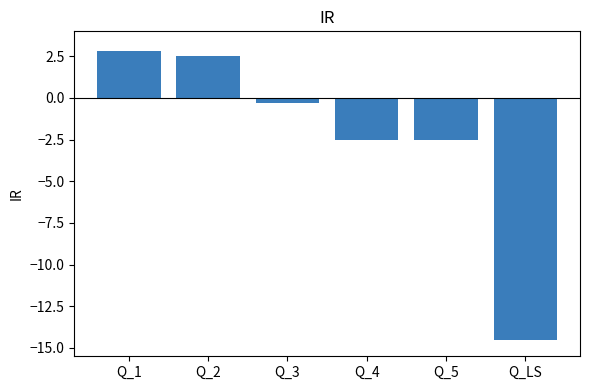

Reading right to left, what are all the values shown in this chart?

-14.5	-2.5	-2.5	-0.3	2.5	2.8